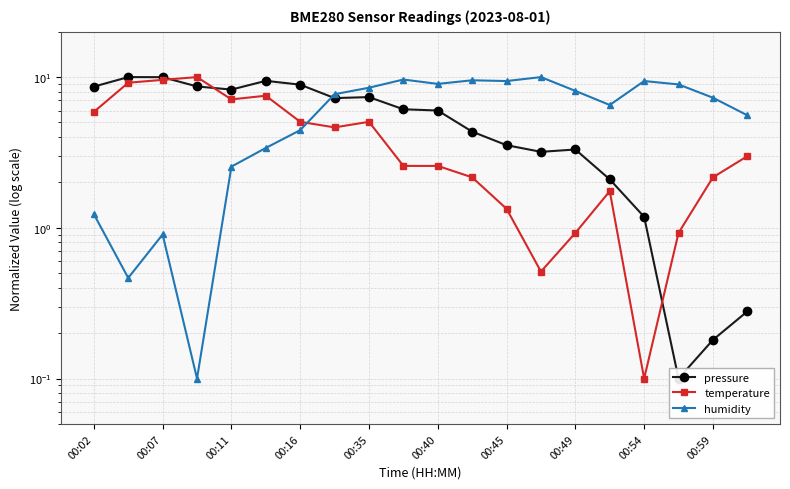

What is the lowest value of the humidity series?

0.1